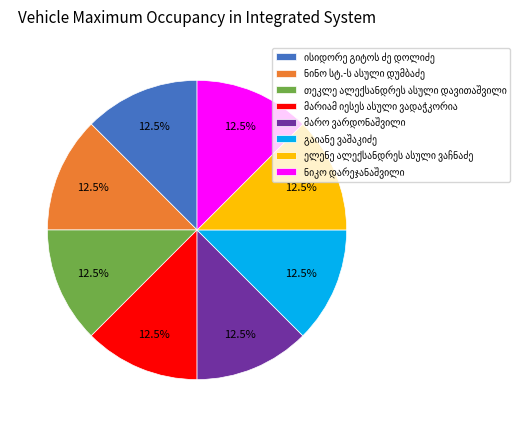

Is there any slice that represents more than half of the pie?

No